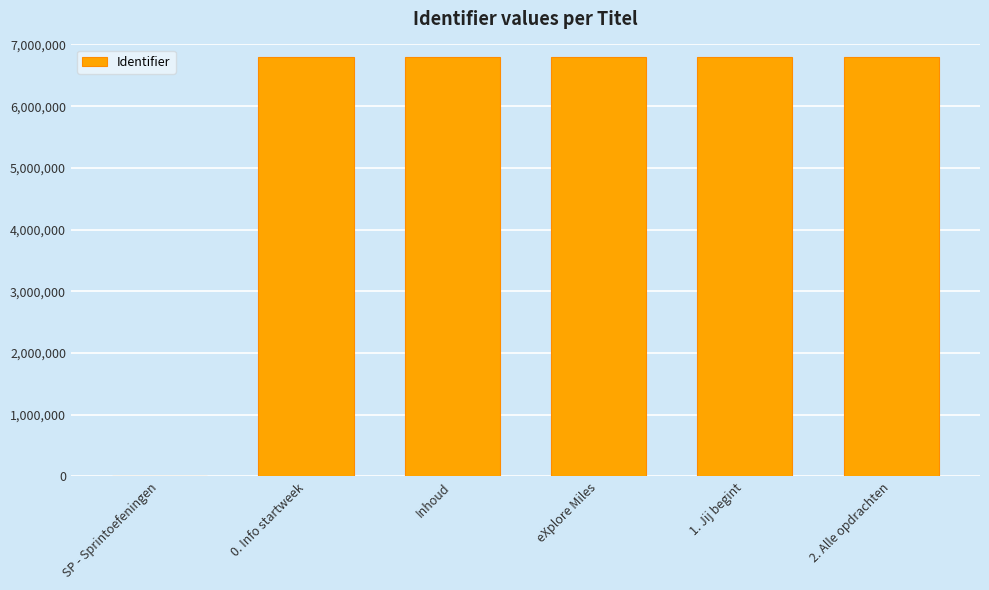

What is the sum of the values at 0. Info startweek and 1. Jij begint?

13590615